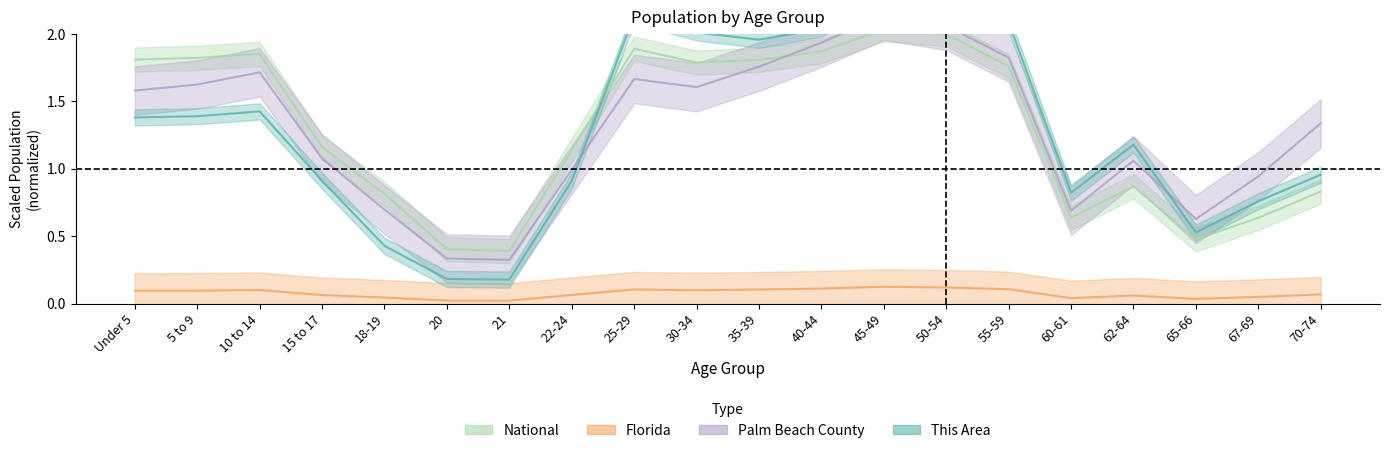

What is the maximum value shown in the chart?

2.4